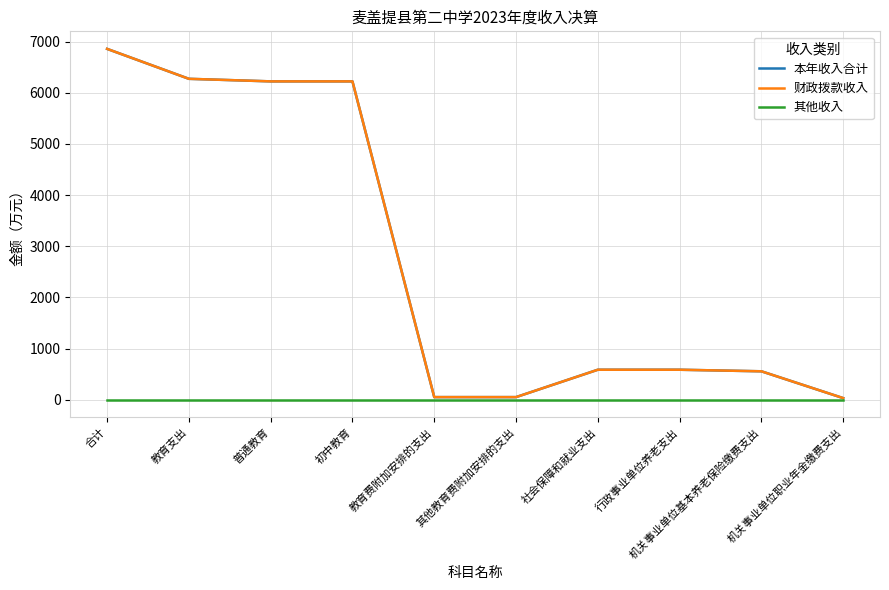

True or false: 财政拨款收入 has more than 0 points higher than both neighbors.

False